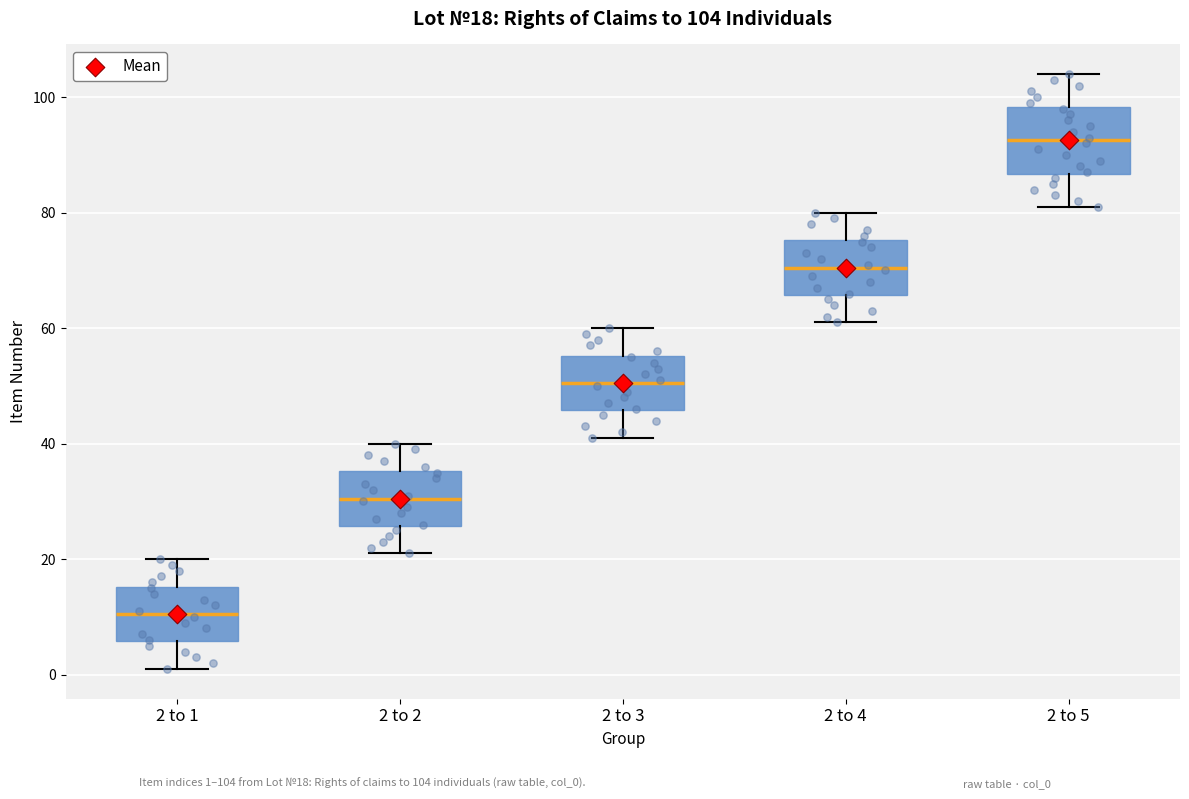

Which box is the tallest, from its lower edge to its upper edge?

2 to 5